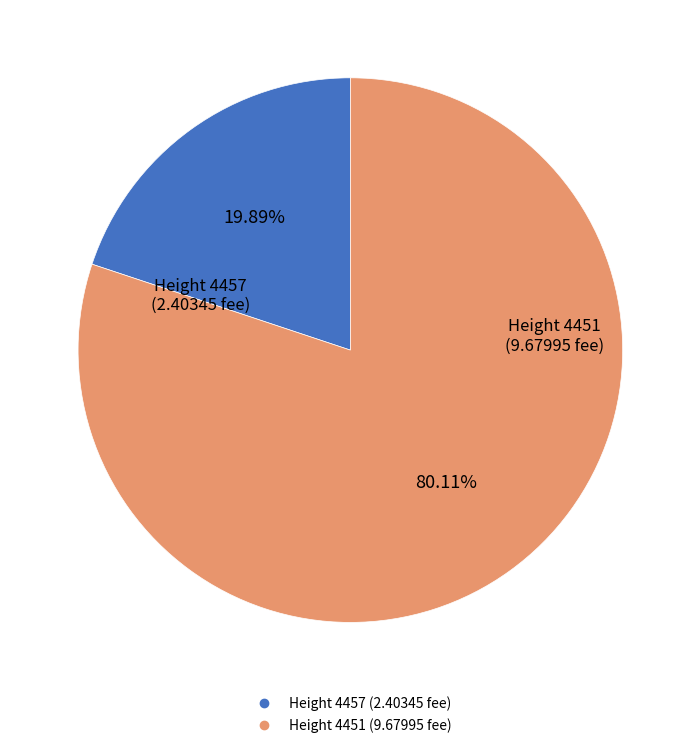

Is there any slice that represents more than half of the pie?

Yes